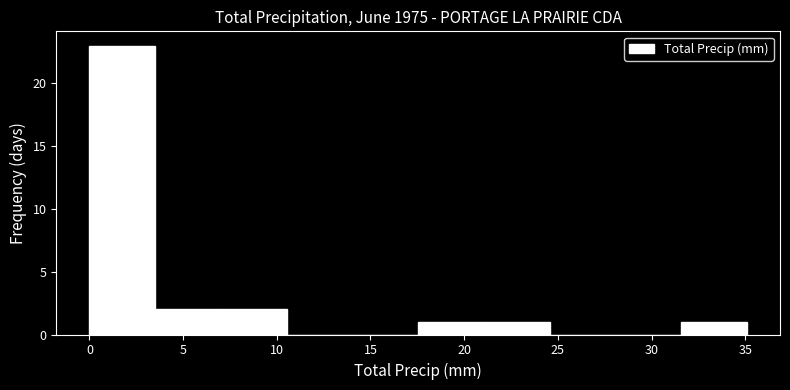

Over which range of the x-axis is the bar tallest?

0.0 to 3.5